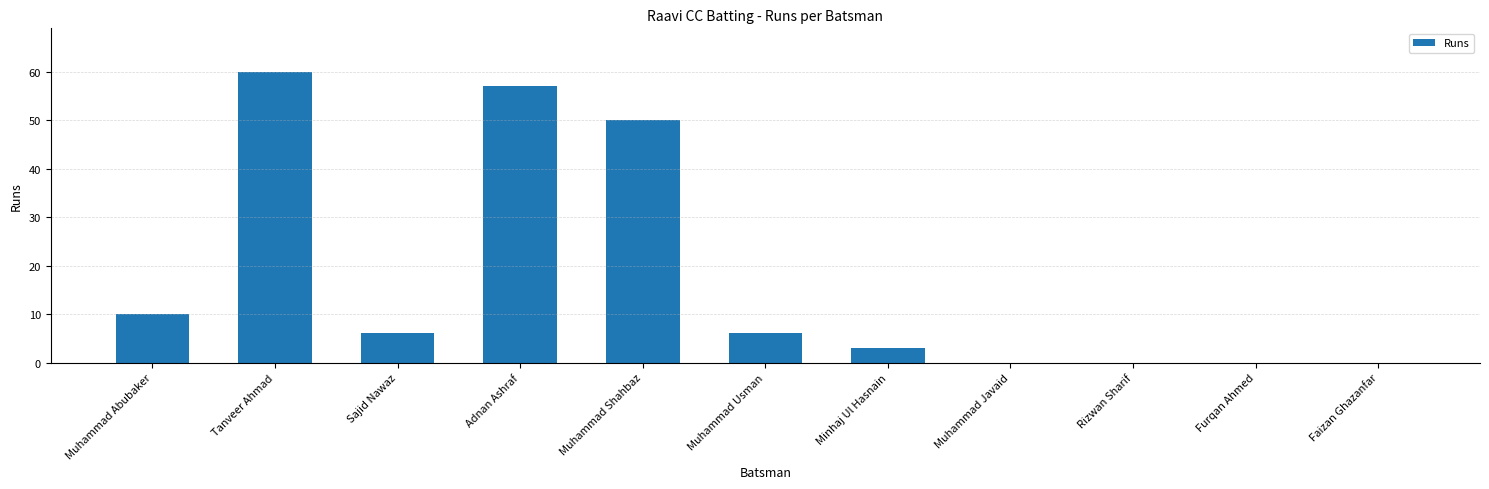

What is the greatest value displayed?

60